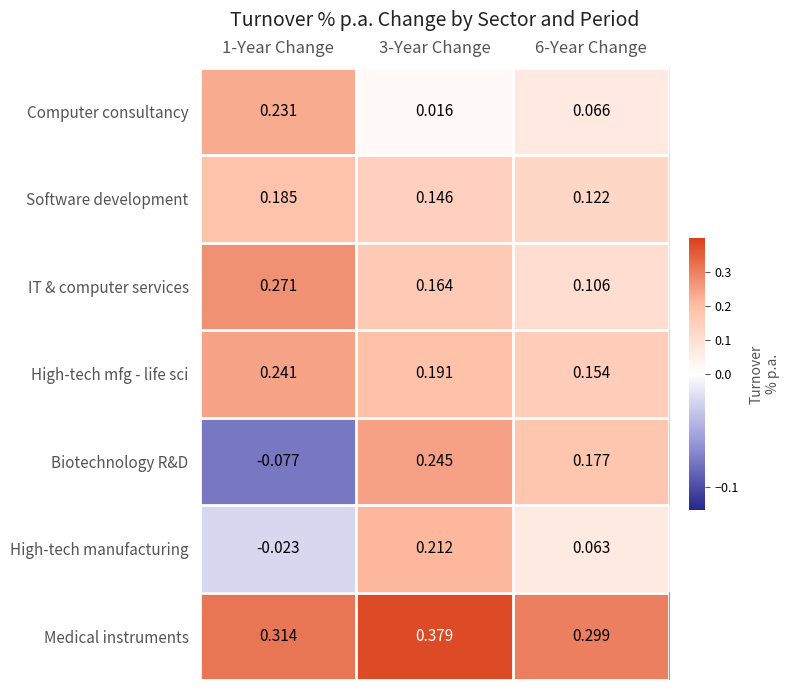

Which series has the largest range (max minus min)?

Biotechnology R&D